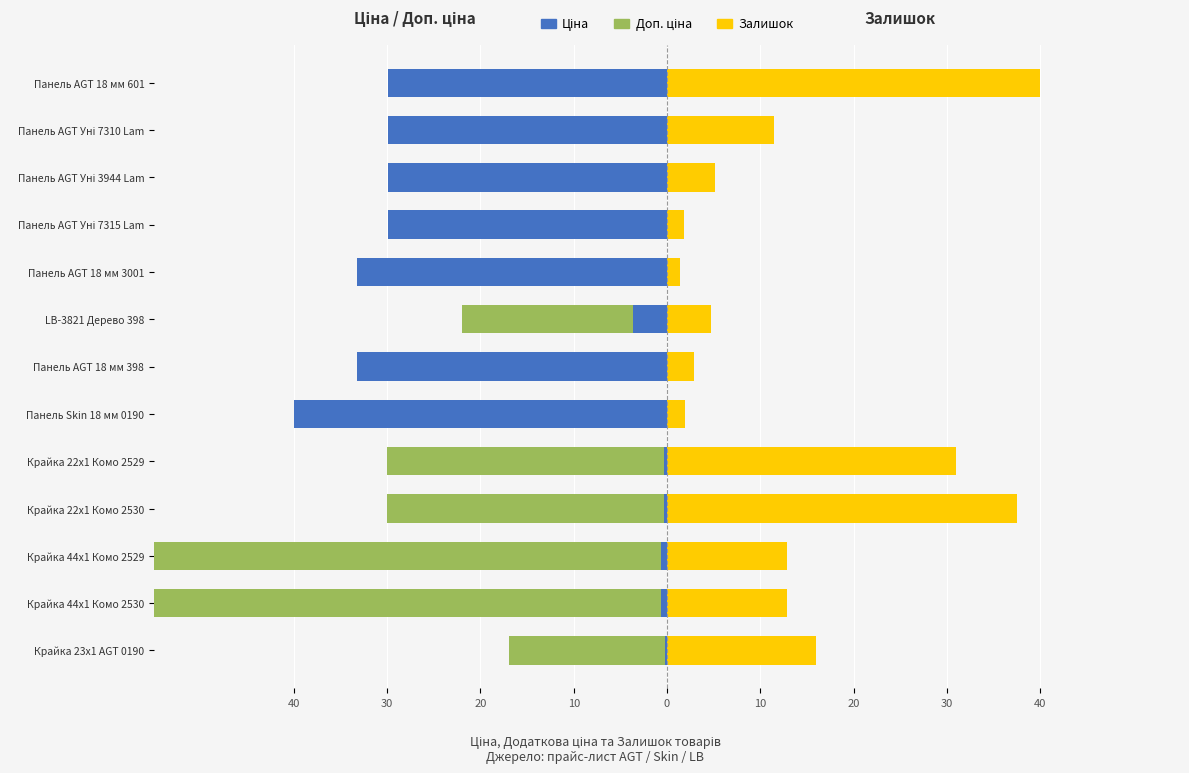

Count the number of categories in the chart.

13